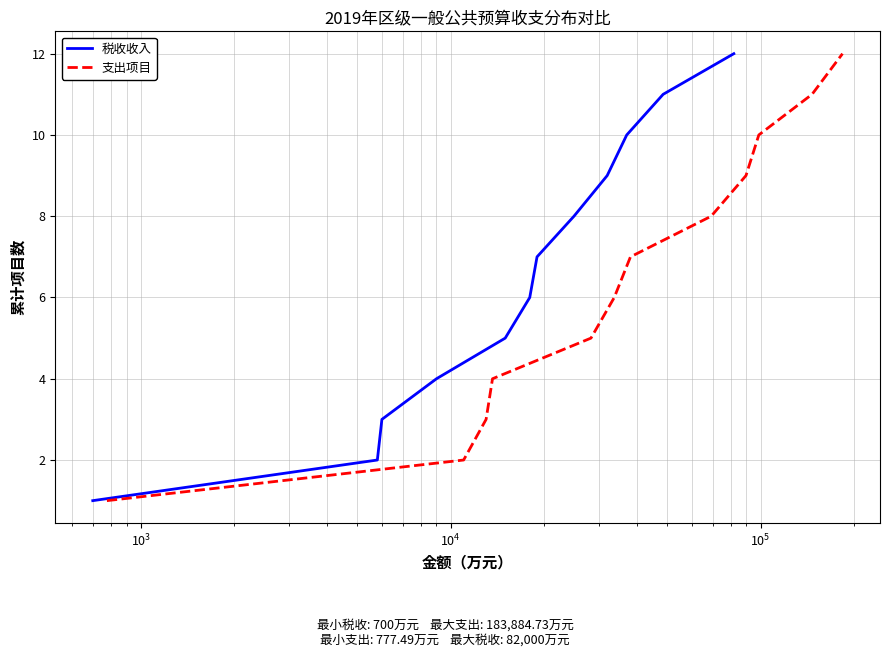

What is the maximum value for 税收收入?

12